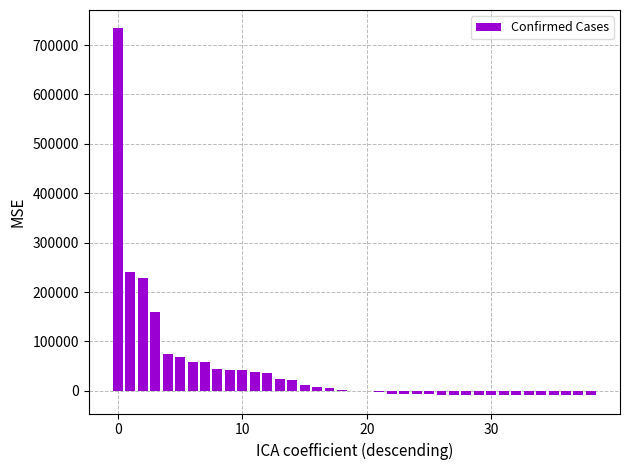

What is the greatest value displayed?

733743